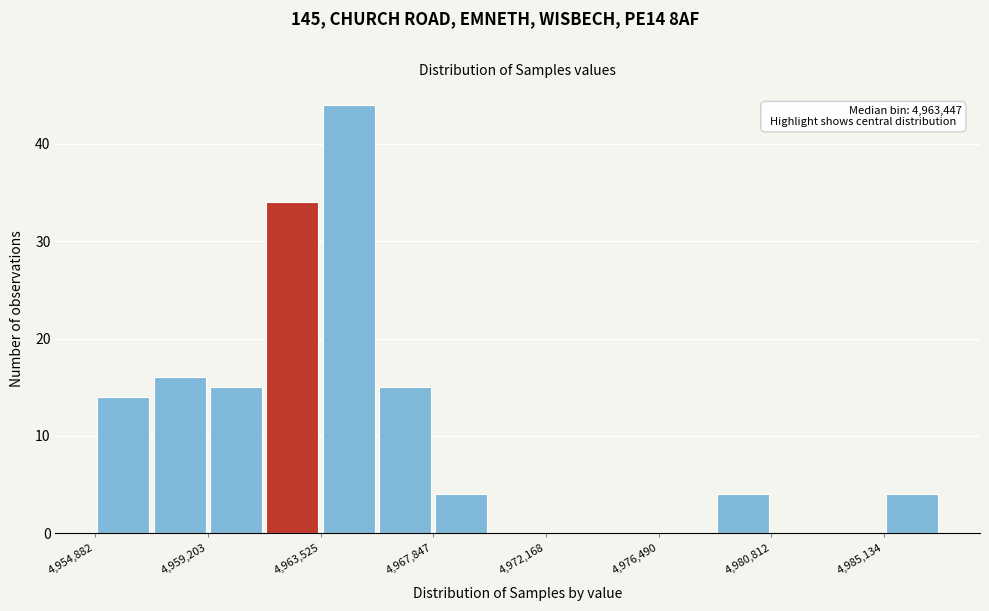

Over which range of the x-axis is the bar tallest?

4963500 to 4965500